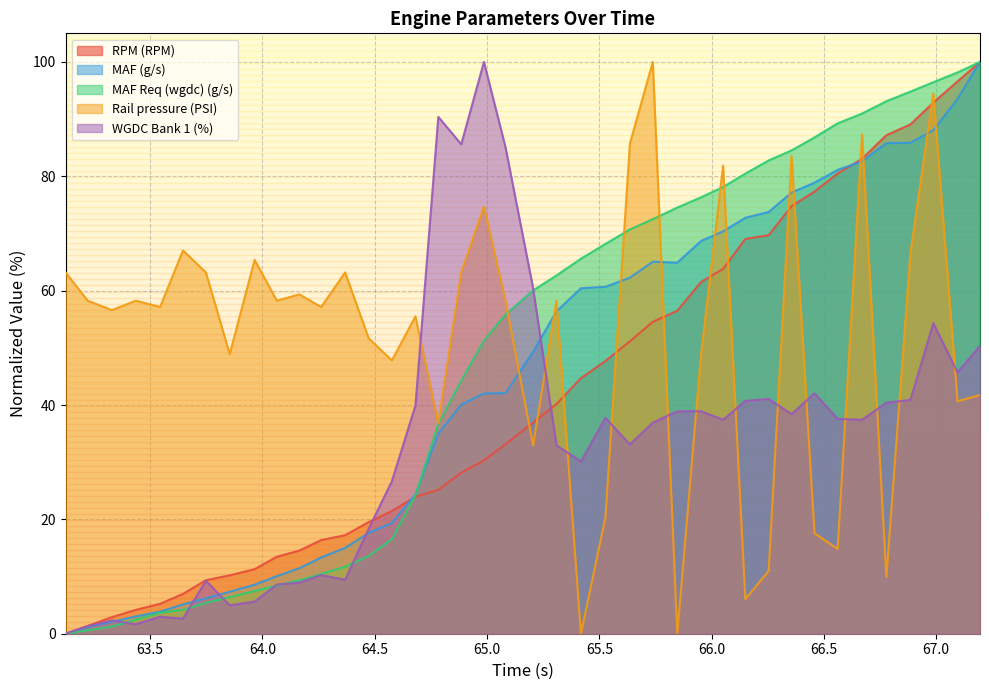

True or false: MAF (g/s) and WGDC Bank 1 (%) intersect in this chart.

True